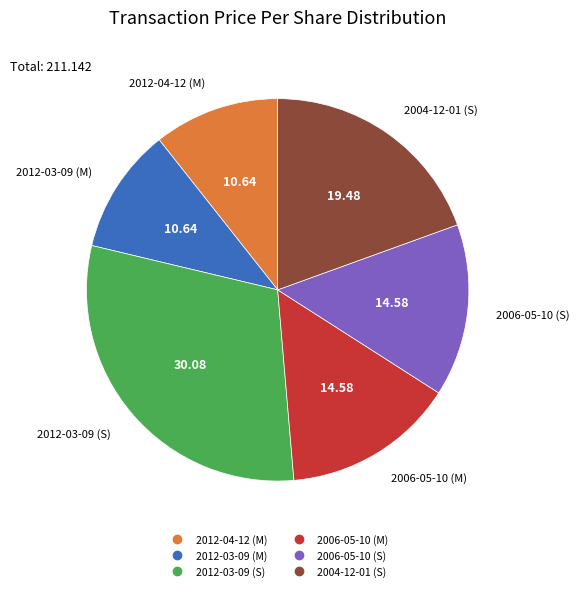

Combined, do 2012-03-09 (S) and 2006-05-10 (S) account for over 50%?

No